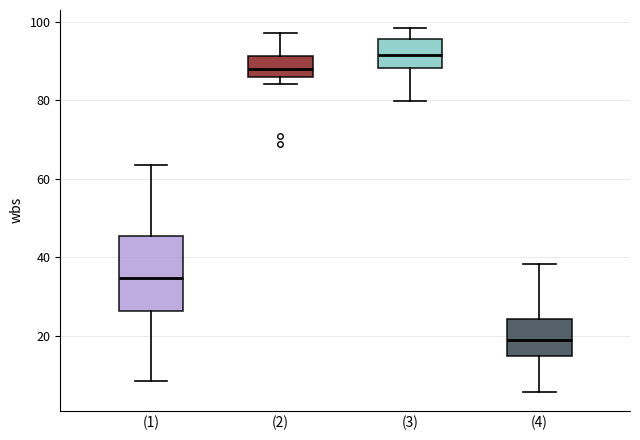

Reading left to right, transcribe this box plot: for each box, give where its median line is, the range the box spans, and where its two whiskers end, as read against the y-axis. The values are not printed on the chart, so give them approximately, as read against the axis.

(1): median 34, box 26 to 46, whiskers 8 to 64
(2): median 88, box 86 to 92, whiskers 84 to 98
(3): median 92, box 88 to 96, whiskers 80 to 98
(4): median 18, box 14 to 24, whiskers 6 to 38